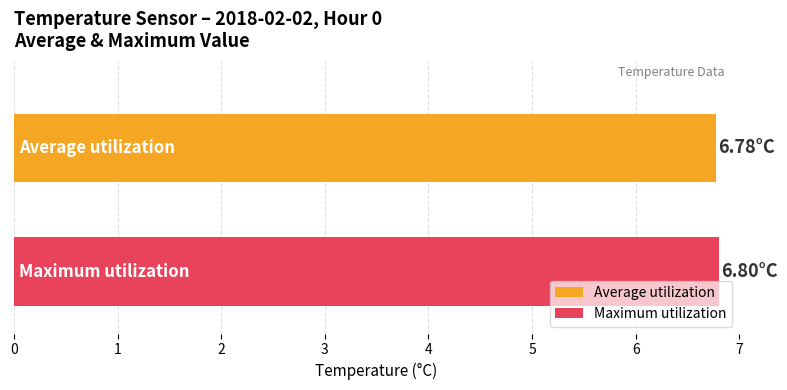

Which series has the largest range (max minus min)?

Average utilization